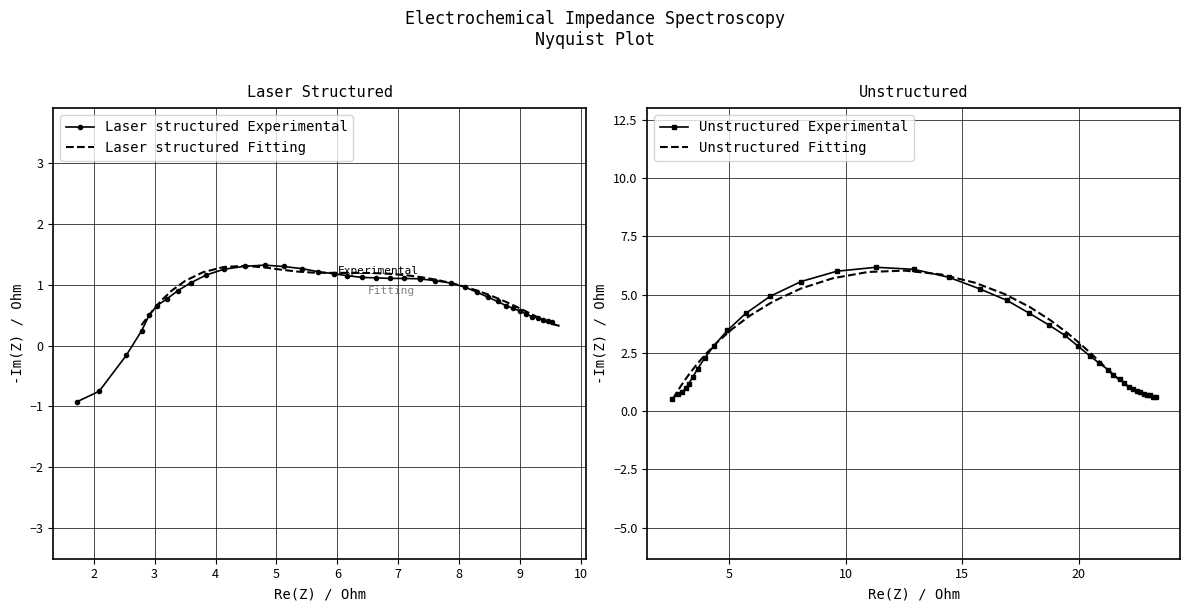

What is the maximum value for Laser structured Experimental?

1.3